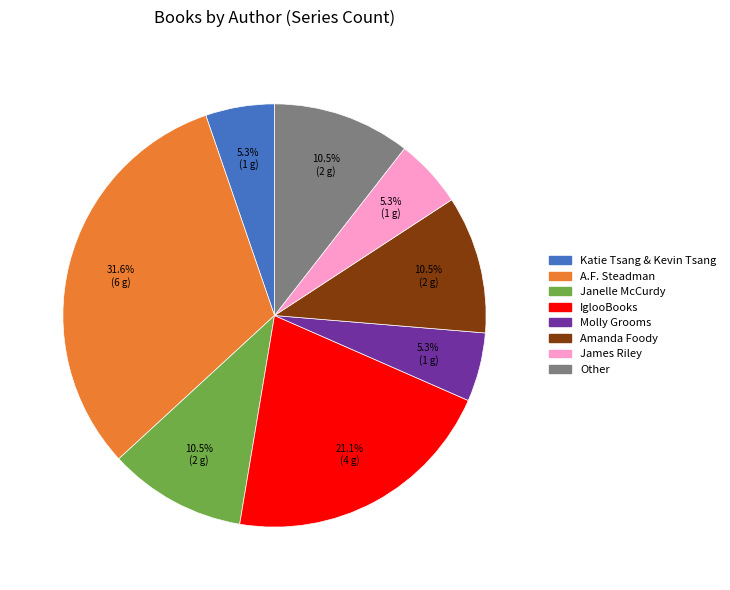

Is there a majority slice in this chart?

No